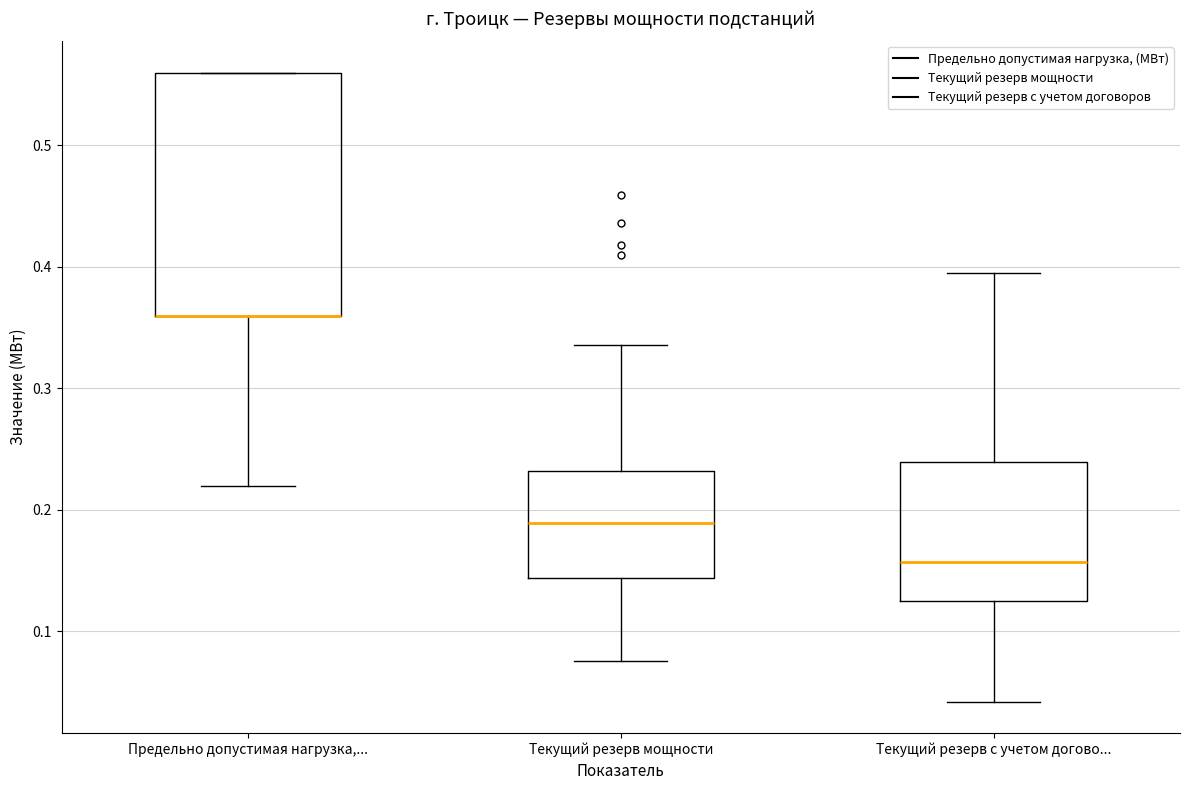

Reading left to right, read every box against the y-axis: the position of its median line, the range the box covers, and the ends of its whiskers. The values are not printed on the chart, so give them approximately, as read against the axis.

Предельно допустимая нагрузка,...: median 0.36 (drawn on the box's lower edge), box 0.36 to 0.56, whiskers 0.22 to 0.56
Текущий резерв мощности: median 0.19, box 0.14 to 0.23, whiskers 0.08 to 0.34
Текущий резерв с учетом догово...: median 0.16, box 0.12 to 0.24, whiskers 0.04 to 0.39